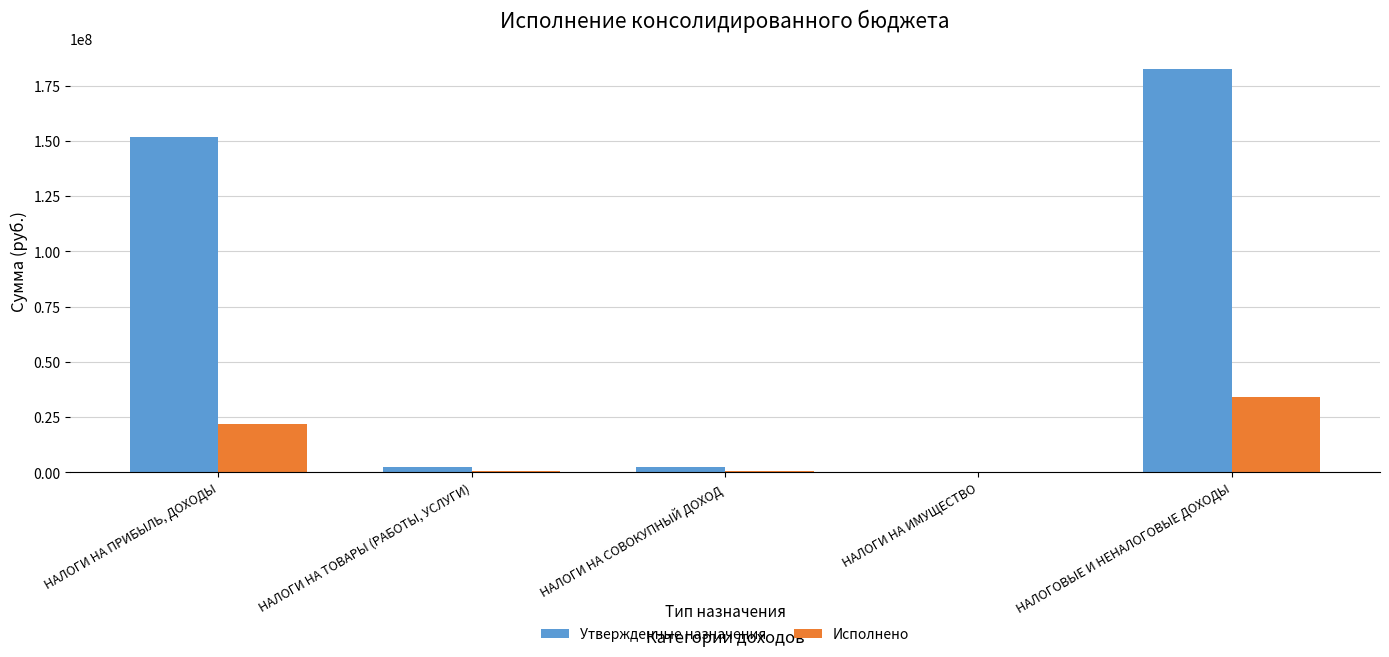

Which series has the largest range (max minus min)?

Утвержденные назначения